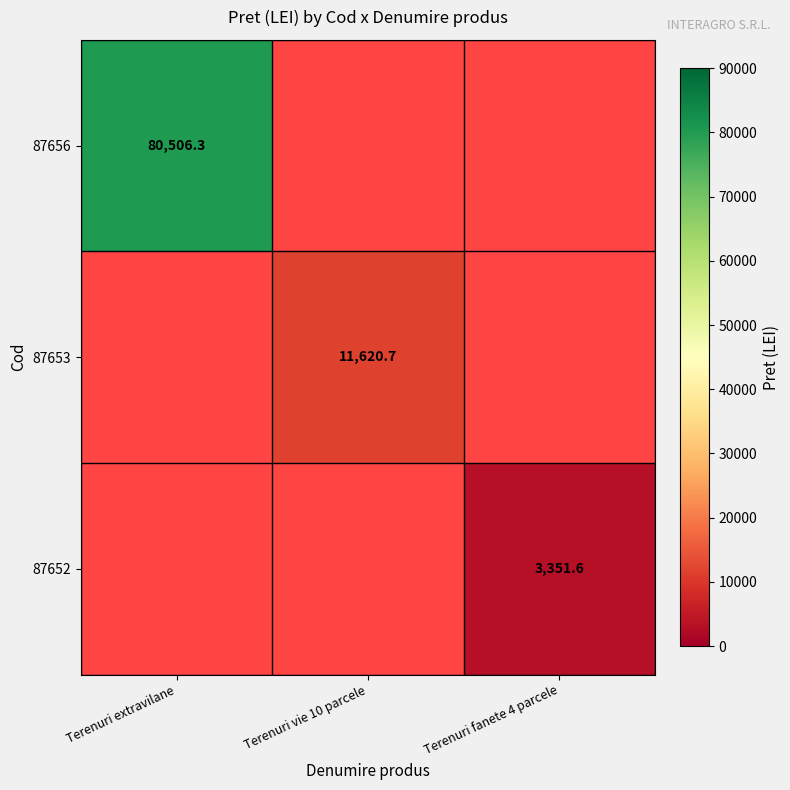

Is the value of 87656 at Terenuri extravilane greater than the value of 87652 at Terenuri fanete 4 parcele?

Yes